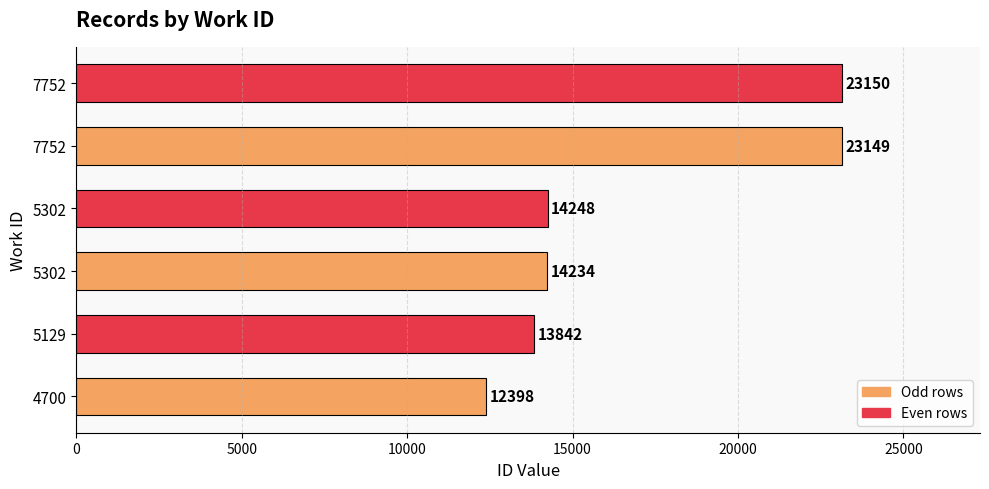

Are the bars horizontal?

Yes